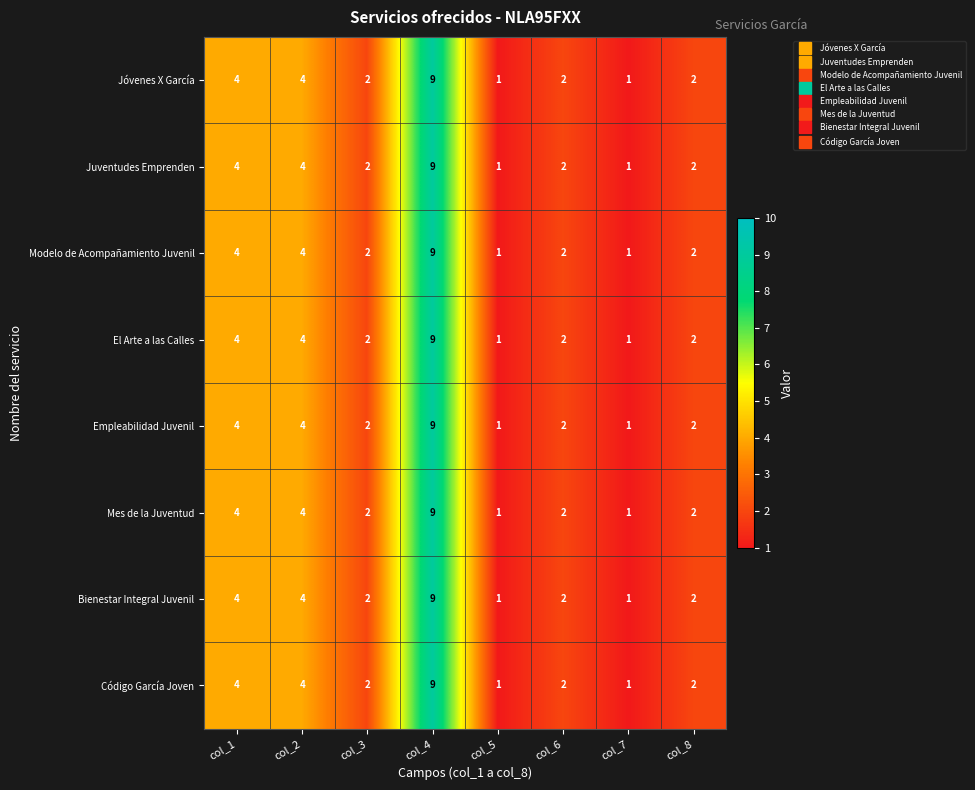

What is the greatest value displayed?

9